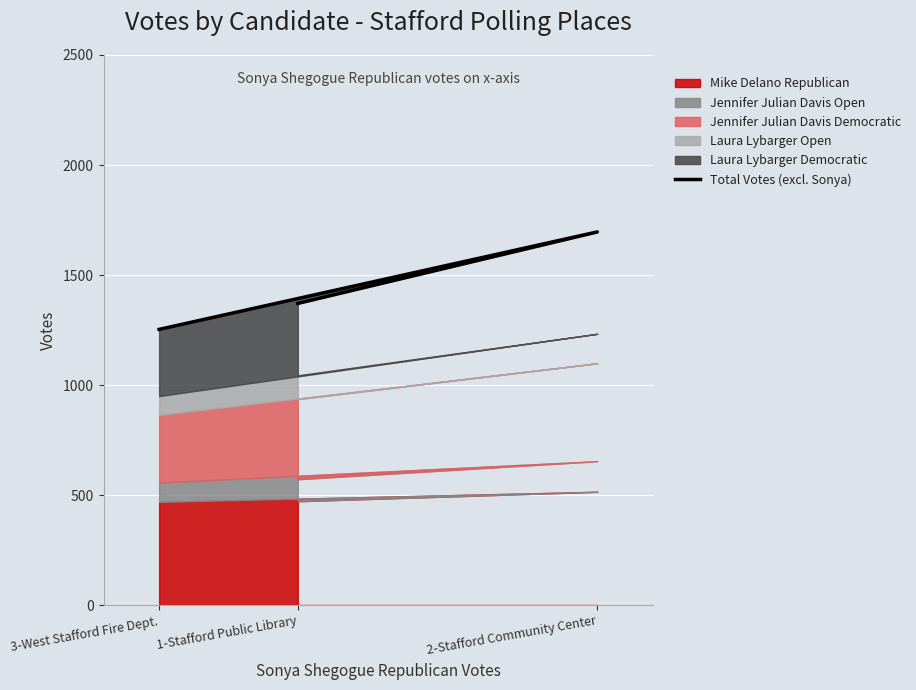

At which label is the value closest to 1474?

1-Stafford Public Library